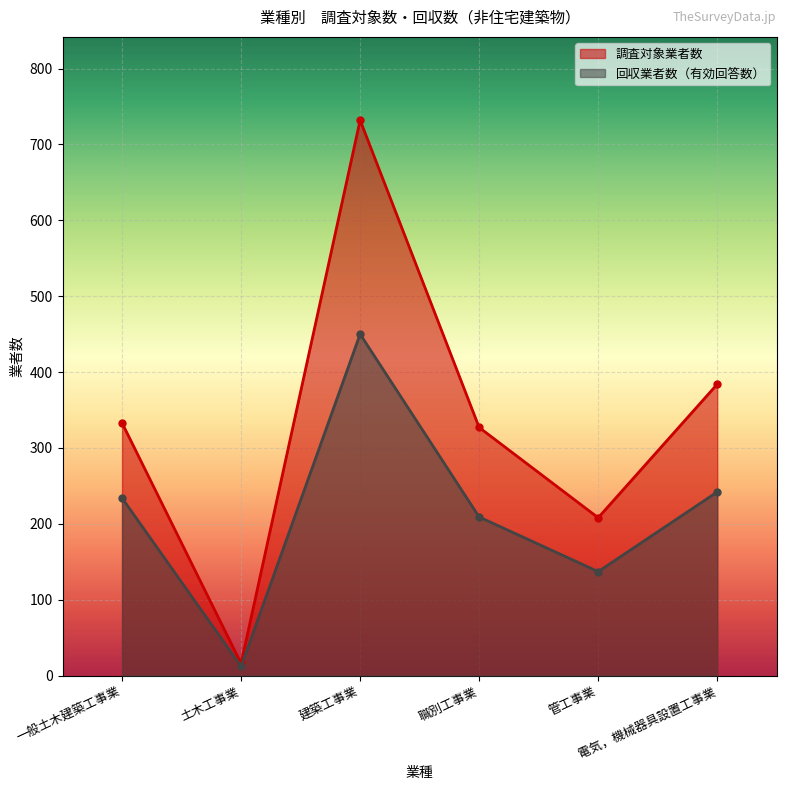

At which label is 回収業者数（有効回答数） closest to 231?

一般土木建築工事業